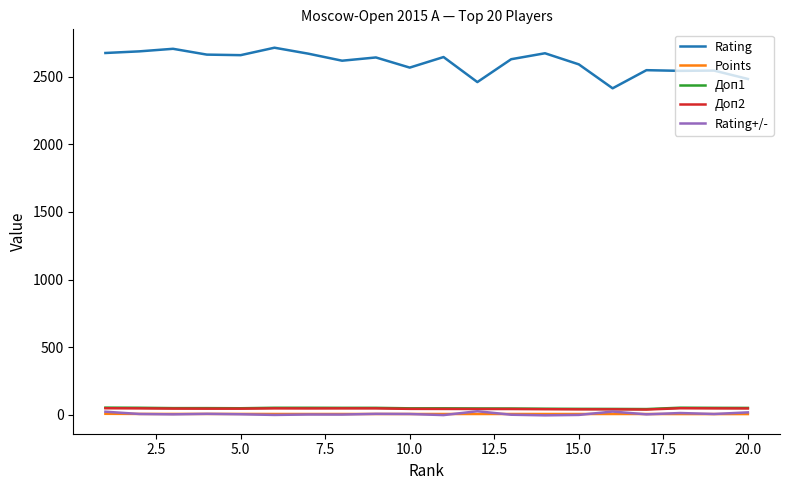

What is the greatest value displayed?

2714.0